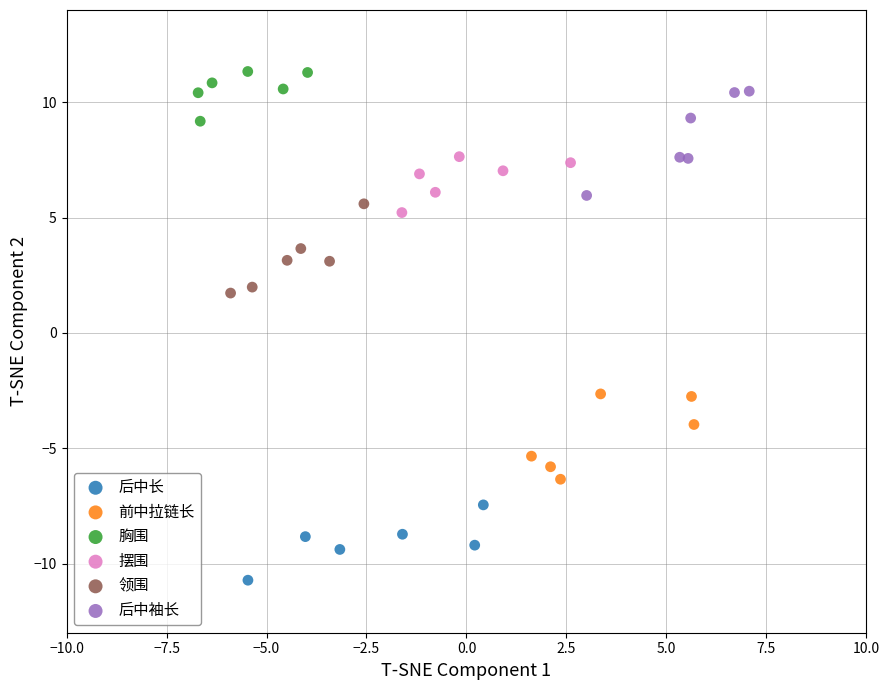

Which series contains the highest Y value?

胸围